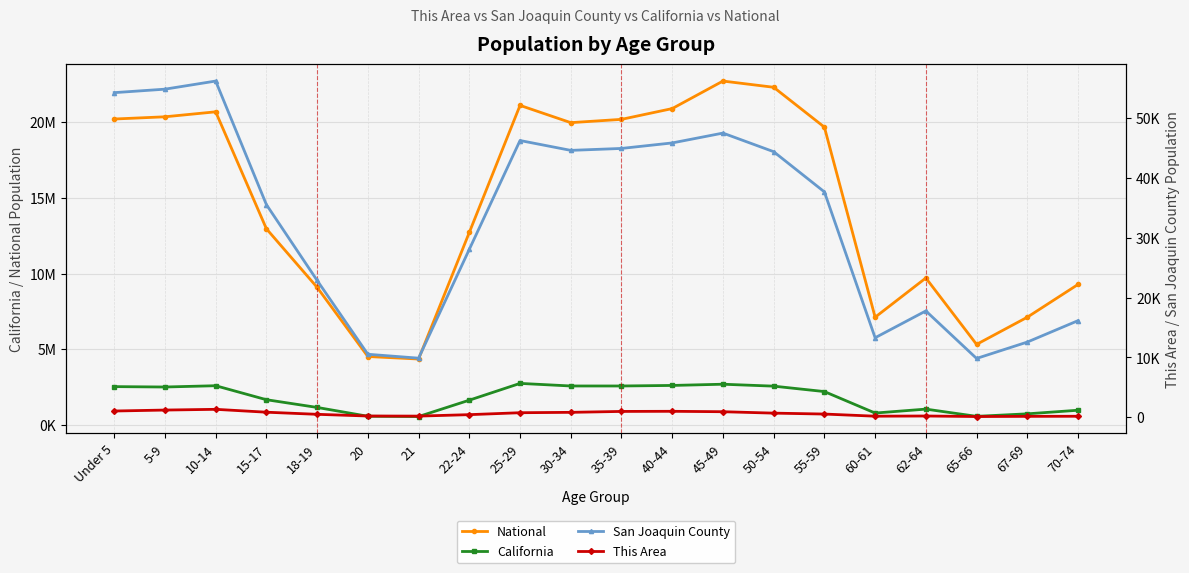

Reading right to left, what are all the values shown in this chart?

National: 70-74=9278166	67-69=7115361	65-66=5319902	62-64=9704197	60-61=7113727	55-59=19664805	50-54=22298125	45-49=22708591	40-44=20890964	35-39=20179642	30-34=19962099	25-29=21101849	22-24=12712576	21=4354294	20=4519129	18-19=9086089	15-17=12954254	10-14=20677194	5-9=20348657	Under 5=20201362
California: 70-74=971778	67-69=734741	65-66=568817	62-64=1045921	60-61=786276	55-59=2204296	50-54=2562552	45-49=2689819	40-44=2609131	35-39=2573579	30-34=2573468	25-29=2744409	22-24=1636532	21=555775	20=573642	18-19=1157002	15-17=1666938	10-14=2590930	5-9=2505839	Under 5=2531333
San Joaquin County: 70-74=16141	67-69=12563	65-66=9826	62-64=17763	60-61=13285	55-59=37649	50-54=44365	45-49=47474	40-44=45829	35-39=44909	30-34=44585	25-29=46230	22-24=28052	21=9874	20=10525	18-19=22861	15-17=35521	10-14=56165	5-9=54810	Under 5=54228
This Area: 70-74=169	67-69=152	65-66=122	62-64=212	60-61=179	55-59=538	50-54=691	45-49=927	40-44=996	35-39=976	30-34=823	25-29=760	22-24=437	21=195	20=210	18-19=494	15-17=846	10-14=1327	5-9=1205	Under 5=1045